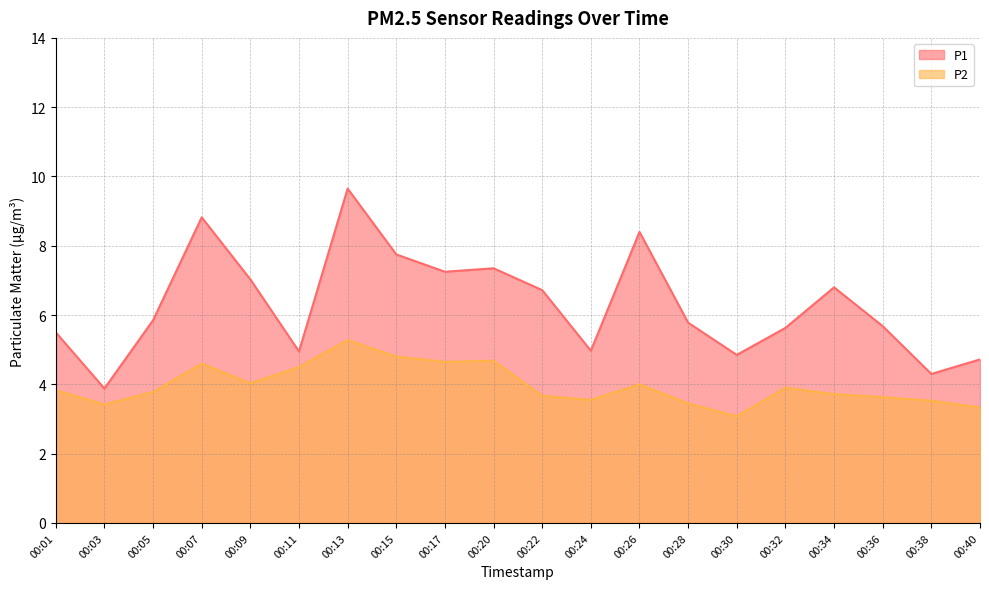

What is the spread (max minus min) of values at 00:20?

2.7